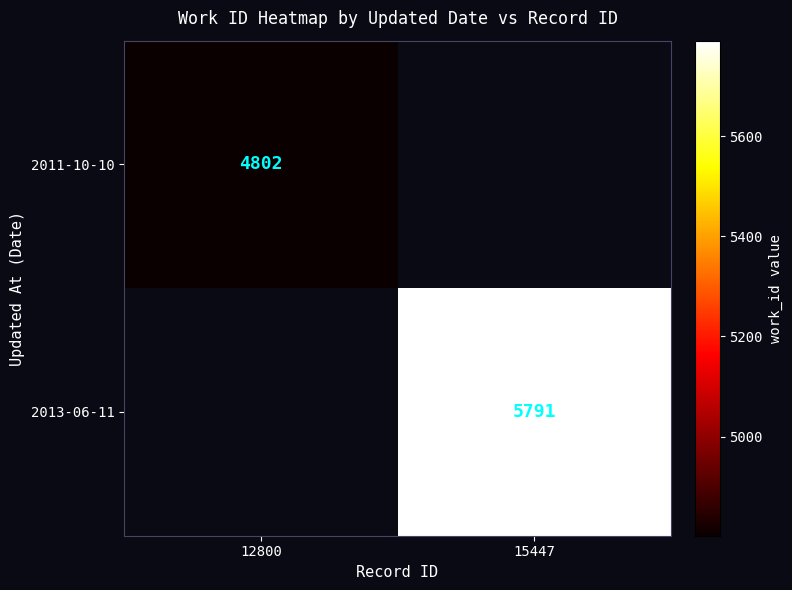

The 2011-10-10 series shows 7992 at 12800. True or false?

False